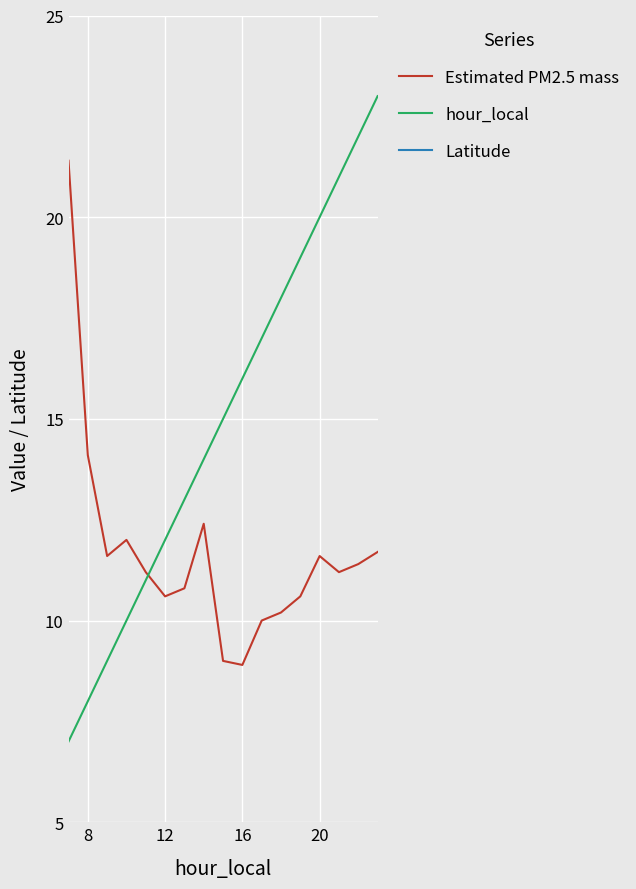

Rank the series by their maximum value, from highest to lowest.

Latitude, hour_local, Estimated PM2.5 mass